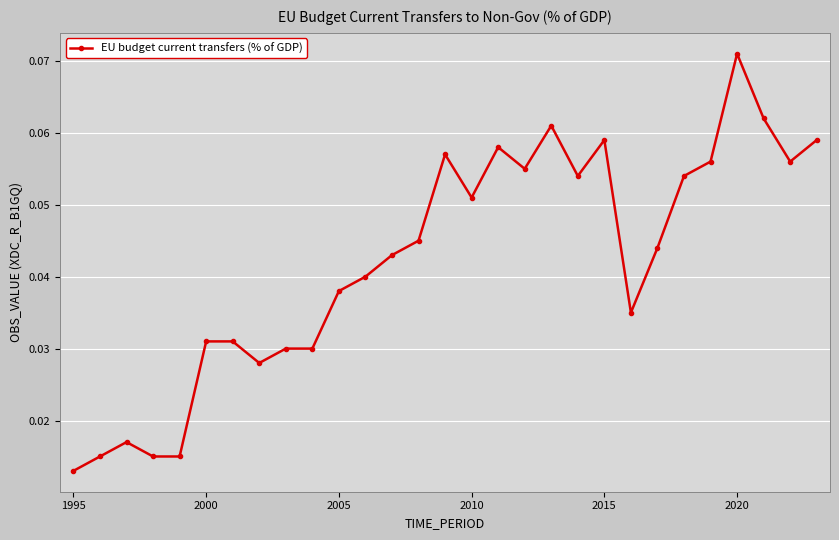

True or false: there are more than 0 points higher than both neighbors.

True